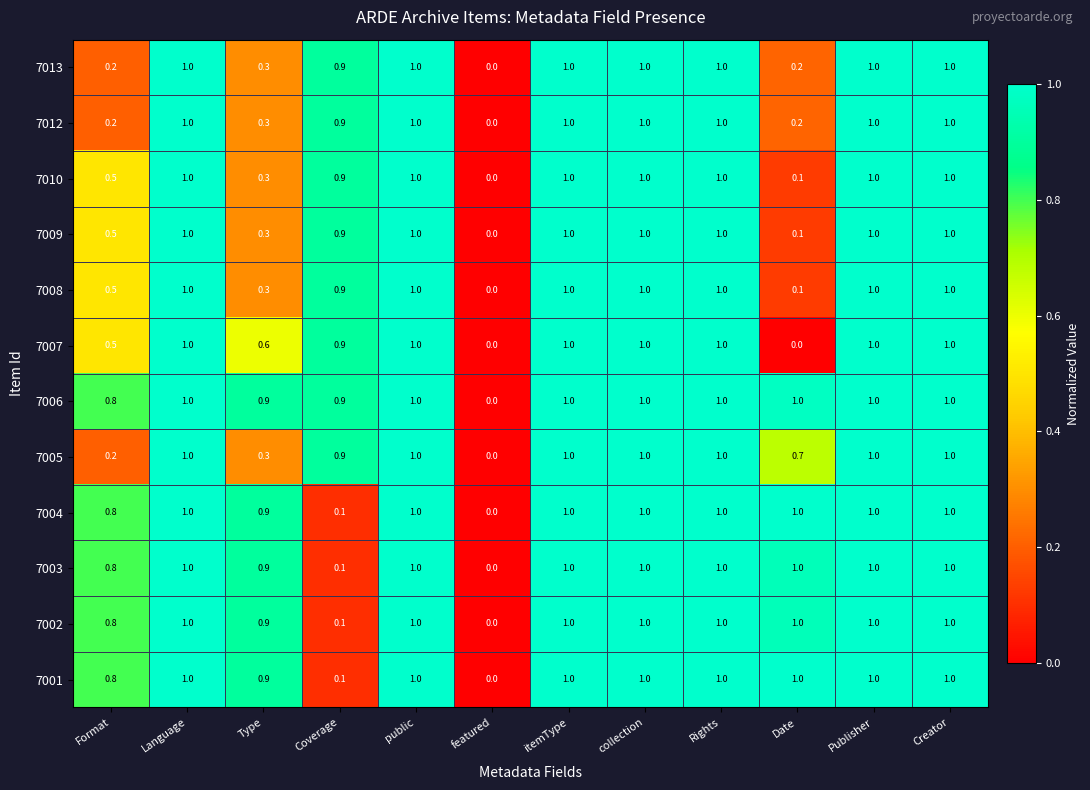

How many data points in 7008 are less than 1?

5